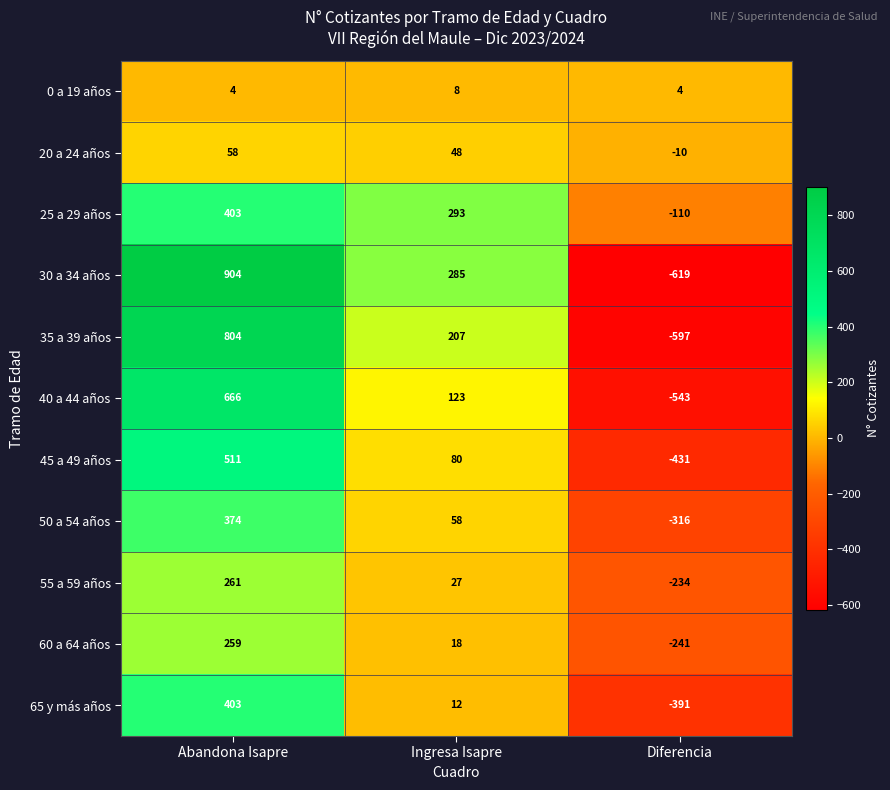

Which series has the largest range (max minus min)?

30 a 34 años